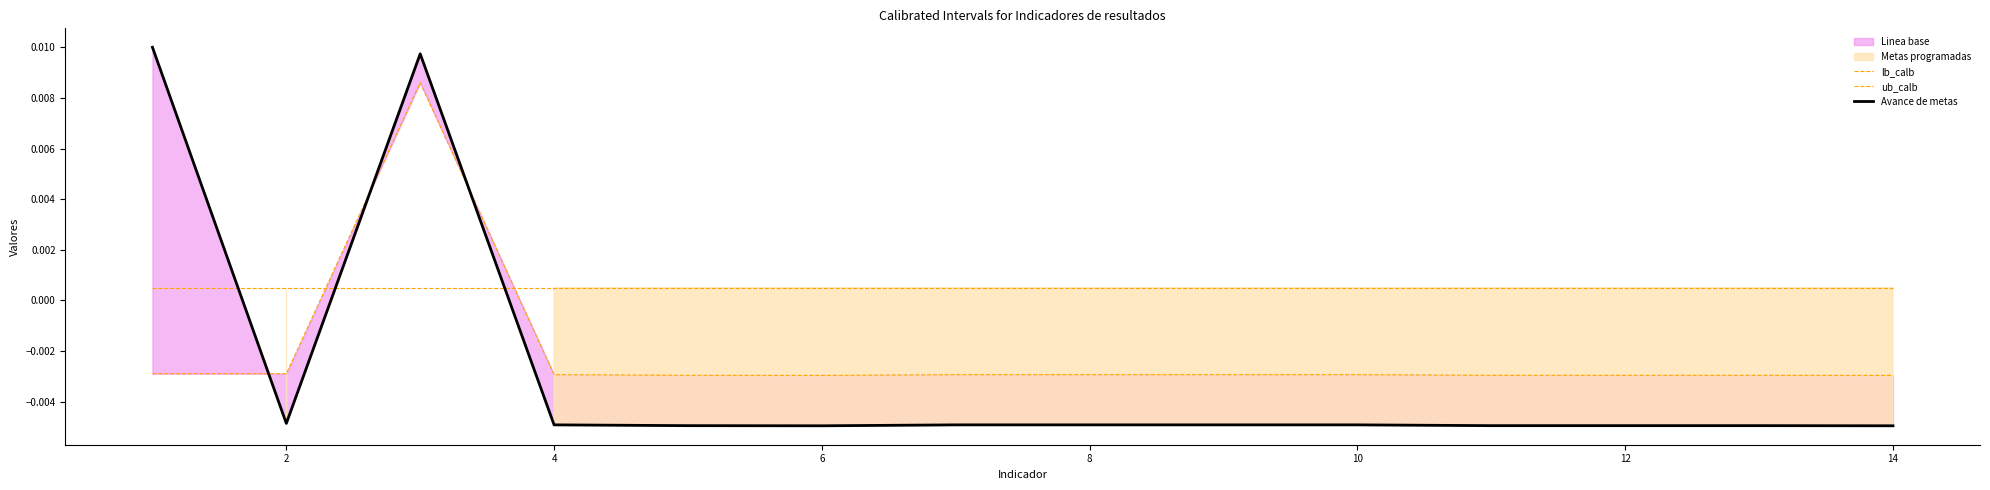

Count the number of categories in the chart.

14